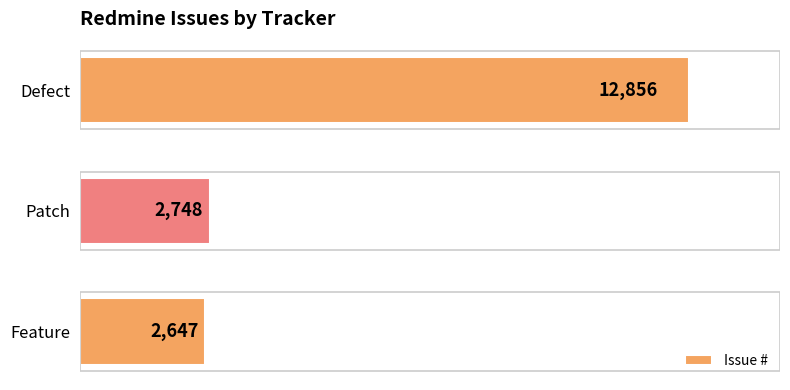

Where is the data nearest to the value 7751?

Patch